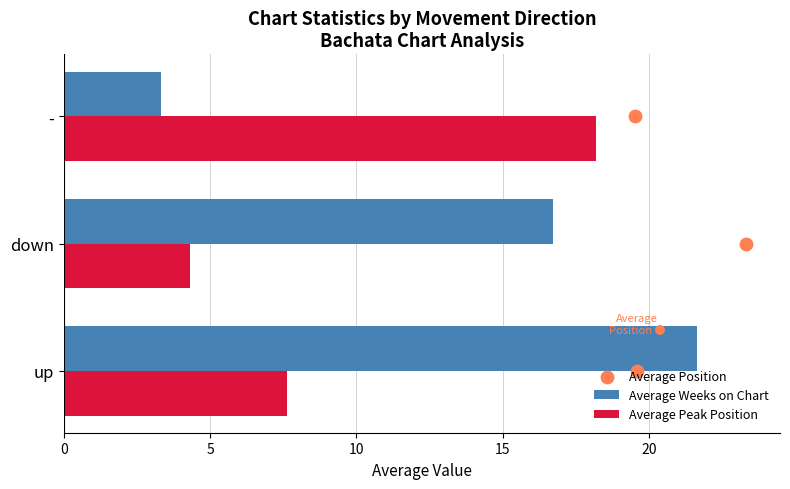

At how many categories does at least one series exceed 15?

3